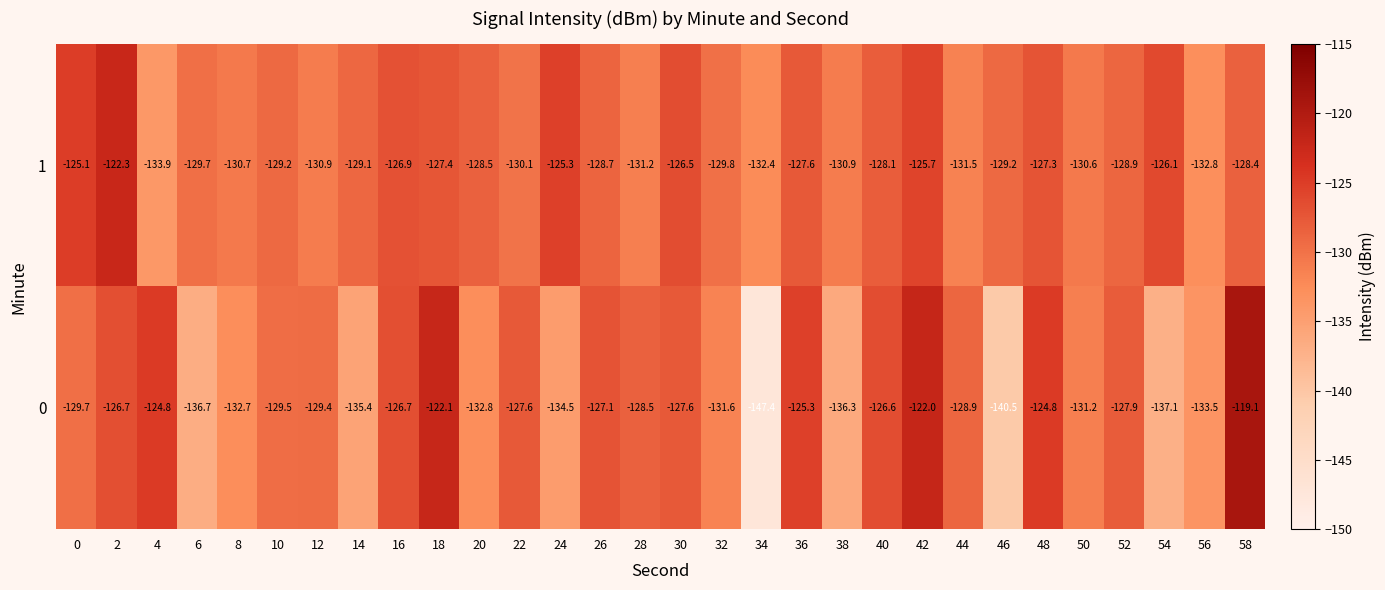

Which label corresponds to the smallest value in the chart?

34